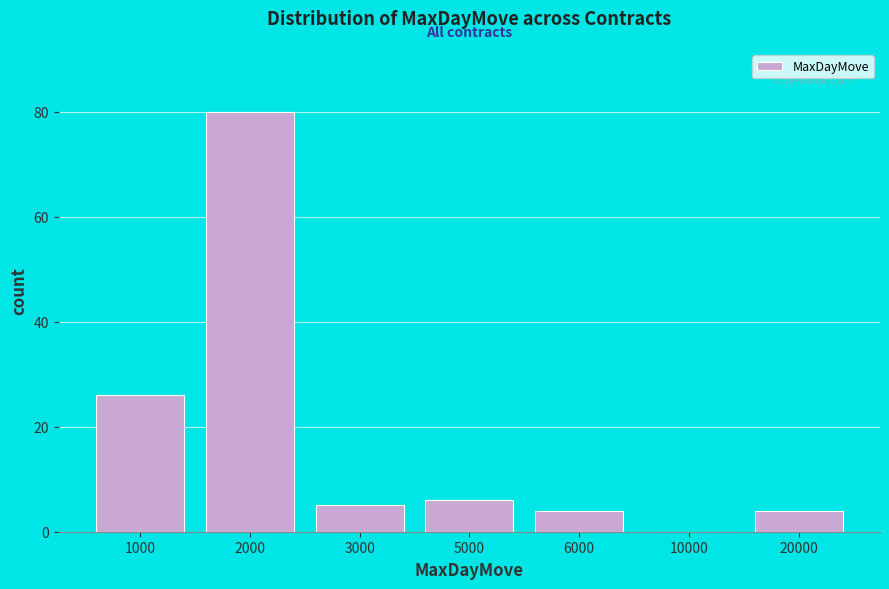

Reading right to left, transcribe all the data shown in this chart.

20000=4	10000=0	6000=4	5000=6	3000=5	2000=80	1000=26